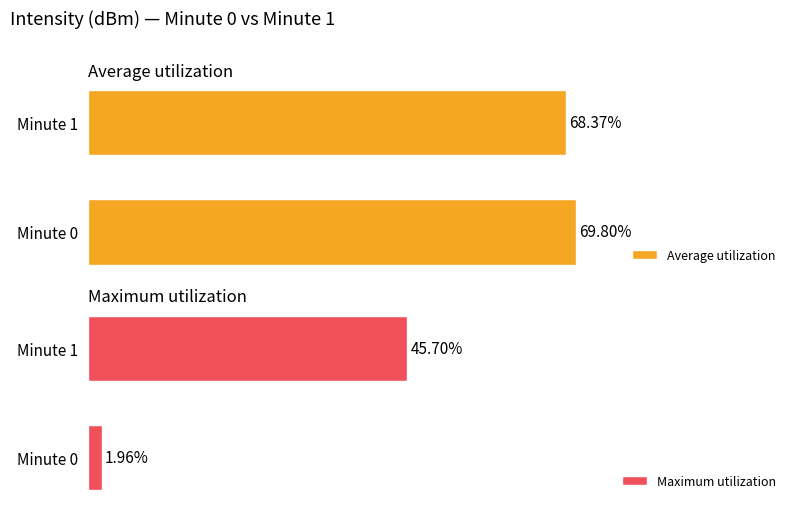

What is the value of the Average utilization bar at the 1st from the left?

69.8